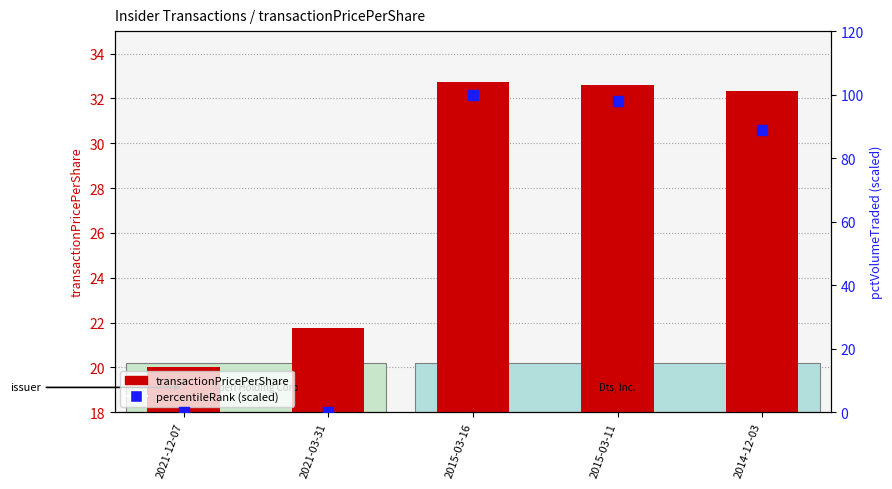

What is the total value across all series at 2015-03-16?

132.7